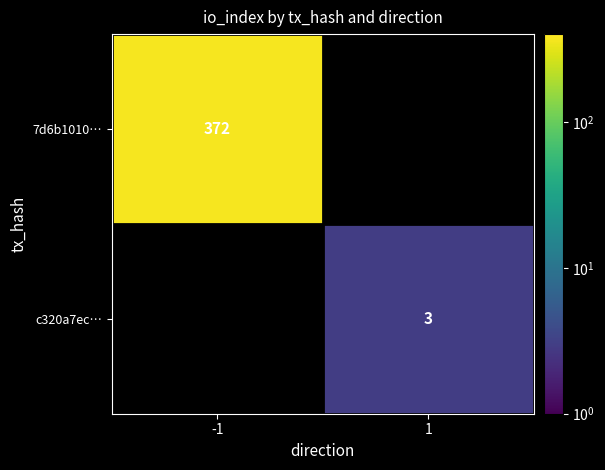

Is it true that c320a7ec… equals 1 at 1?

False